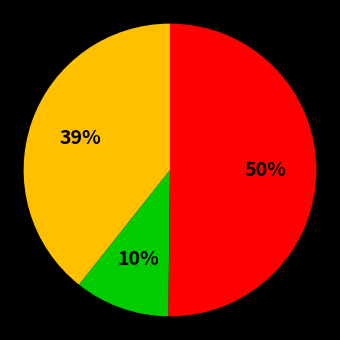

To the nearest percent, what is the average slice percentage?

33%